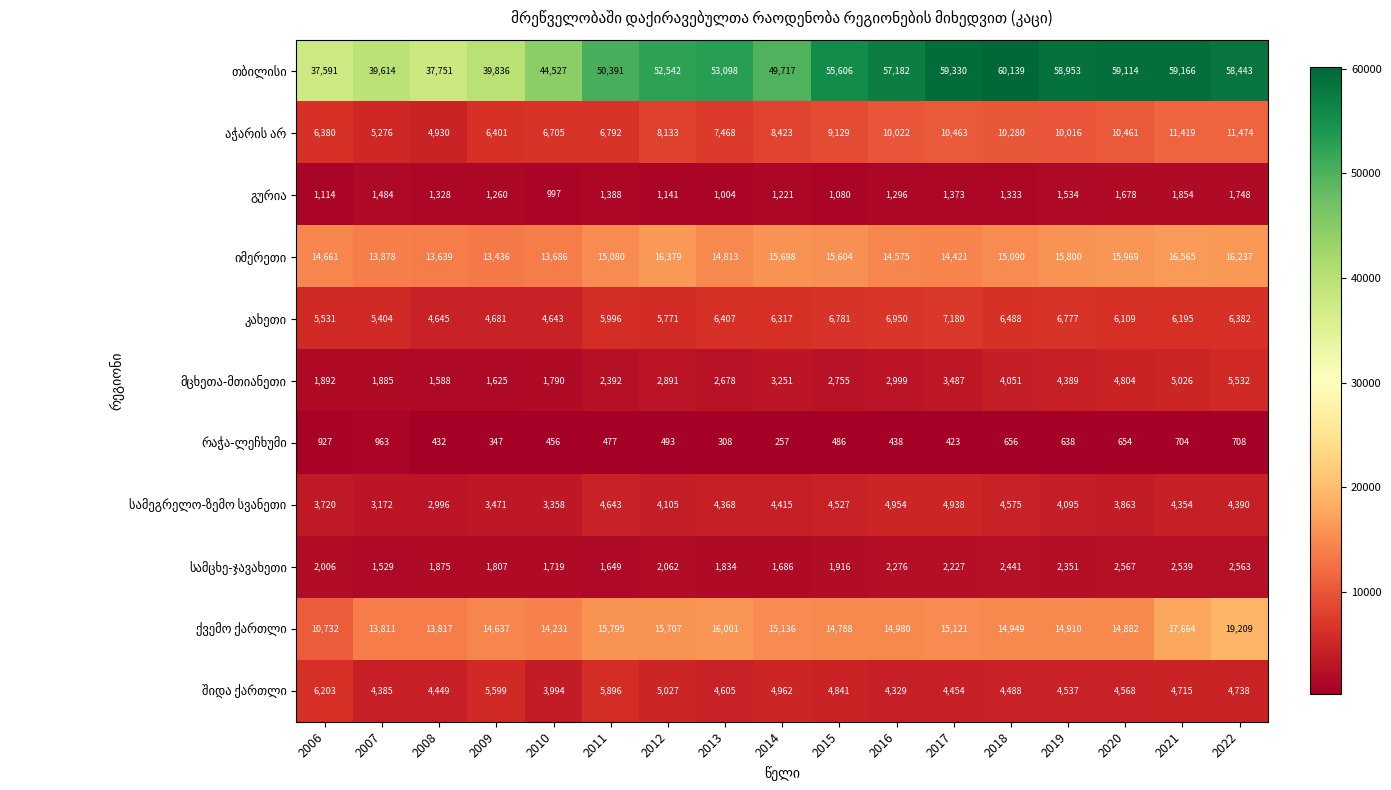

At which category does the chart reach its minimum across all series?

2014